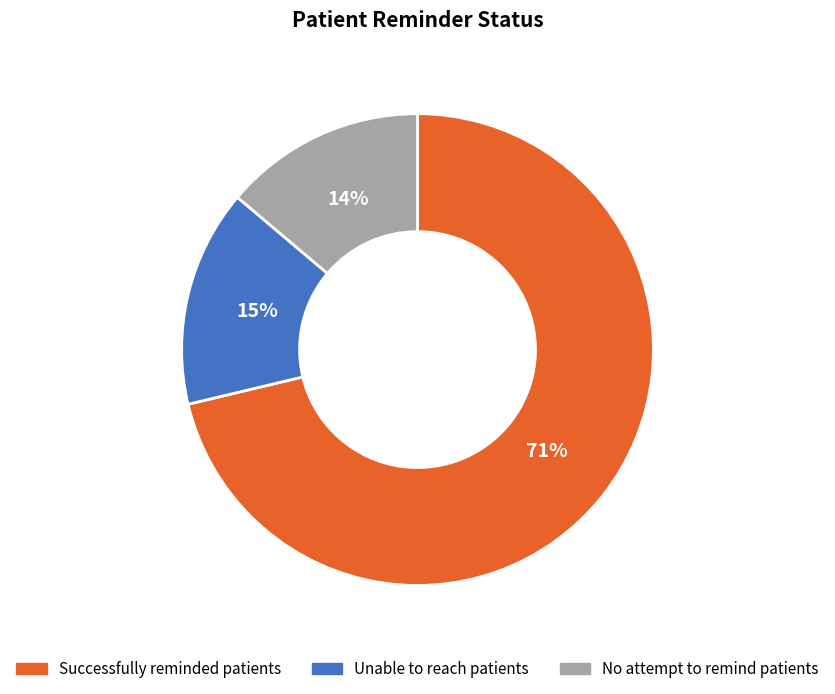

Which has a higher value, No attempt to remind patients or Unable to reach patients?

Unable to reach patients